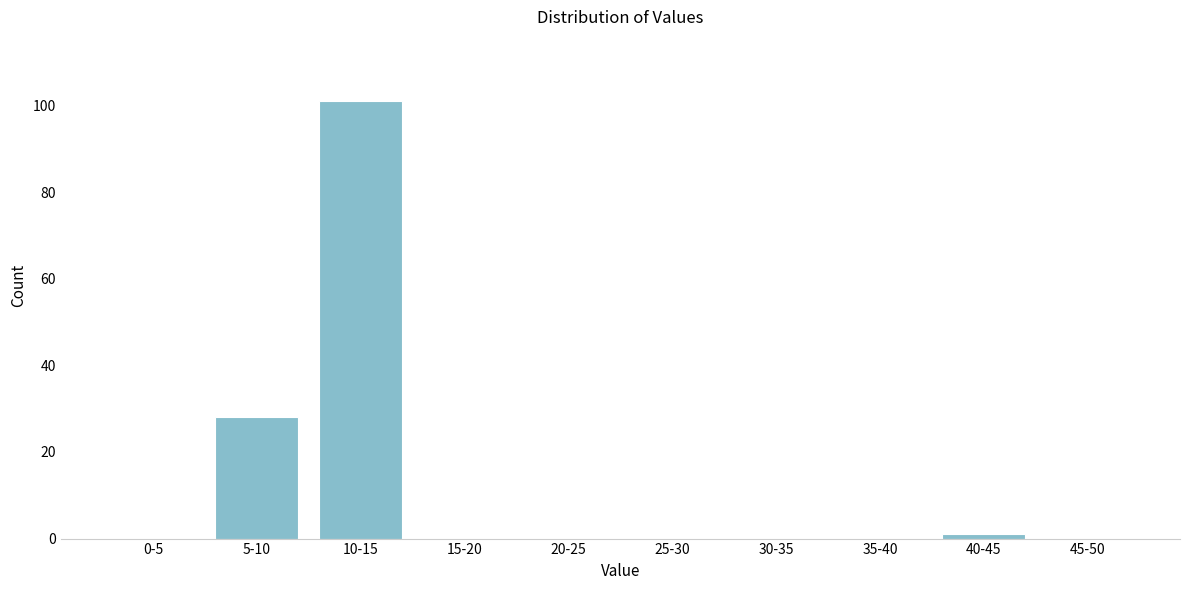

Reading left to right, transcribe all the data shown in this chart.

0-5=0	5-10=28	10-15=101	15-20=0	20-25=0	25-30=0	30-35=0	35-40=0	40-45=1	45-50=0